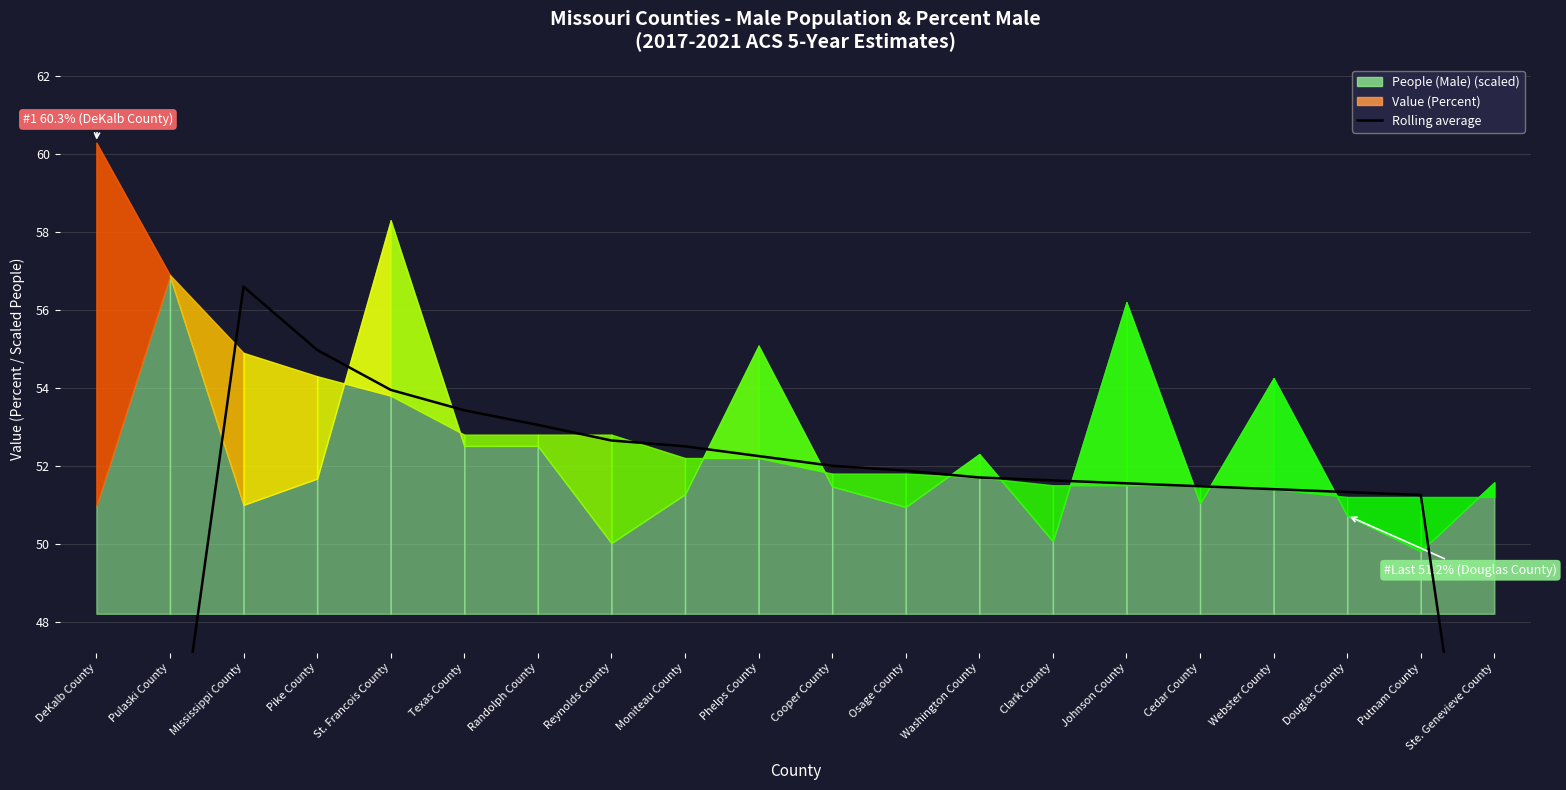

True or false: the data shows 51.6 at Clark County.

True